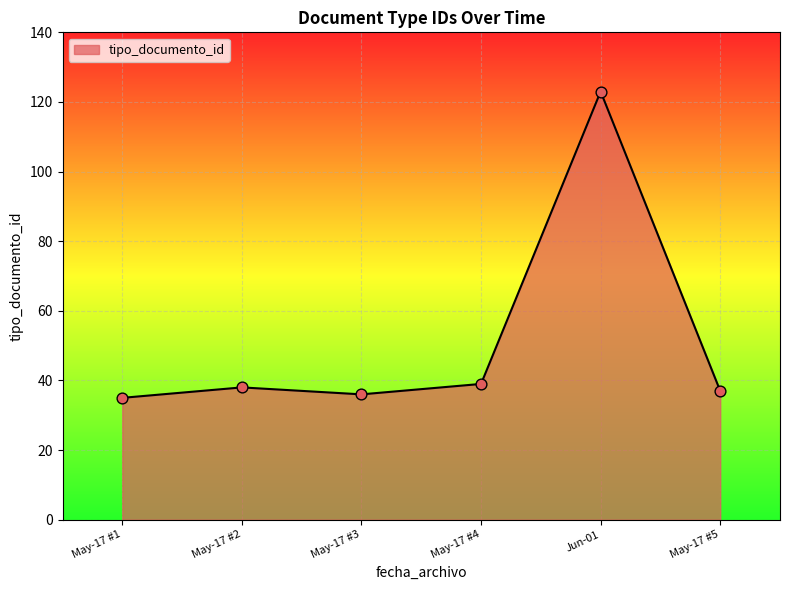

What is the change in value from May-17 #3 to May-17 #4?

+3